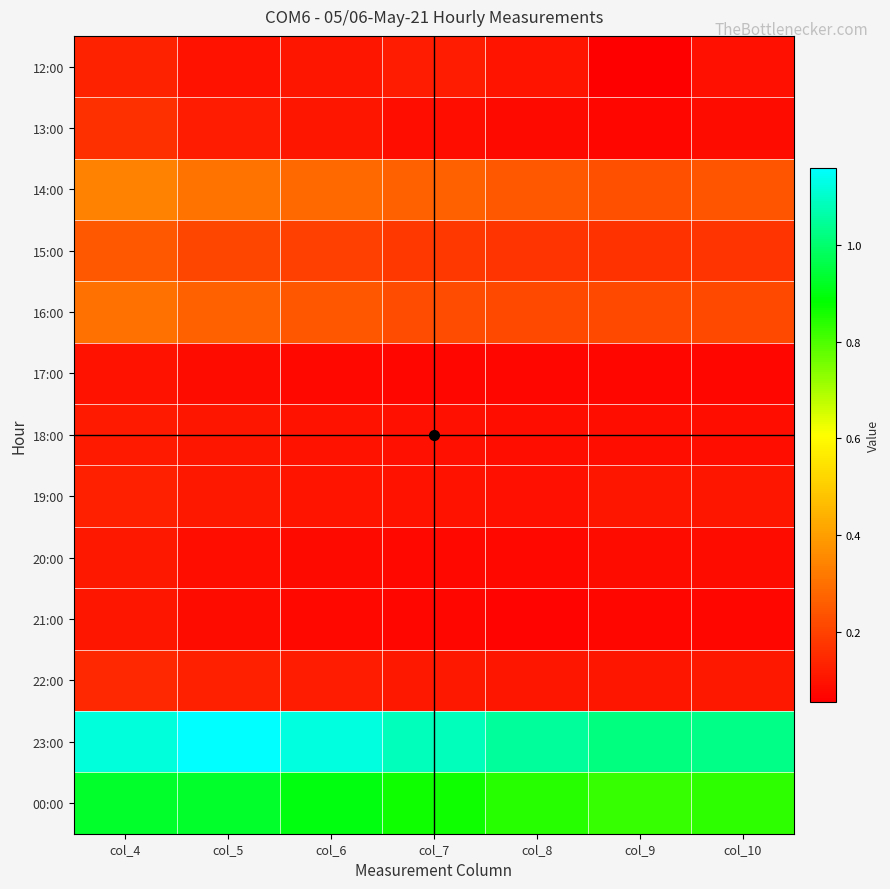

Which series has the largest range (max minus min)?

23:00